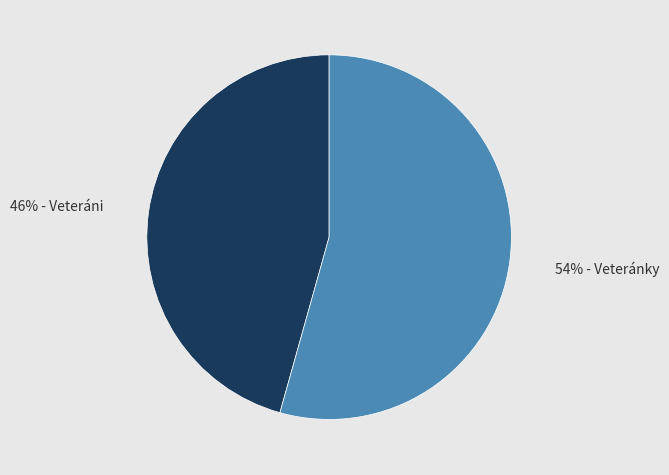

To the nearest percent, what is the average slice percentage?

50%